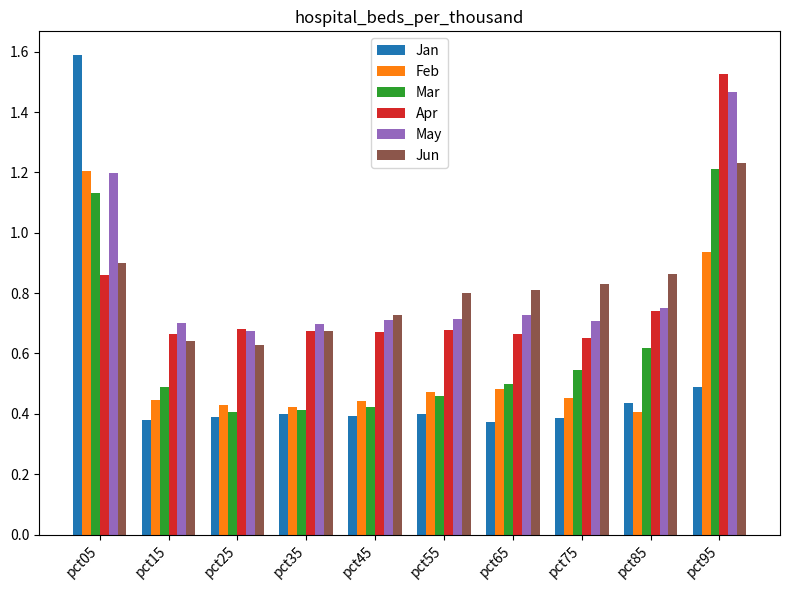

Which series has the largest range (max minus min)?

Jan